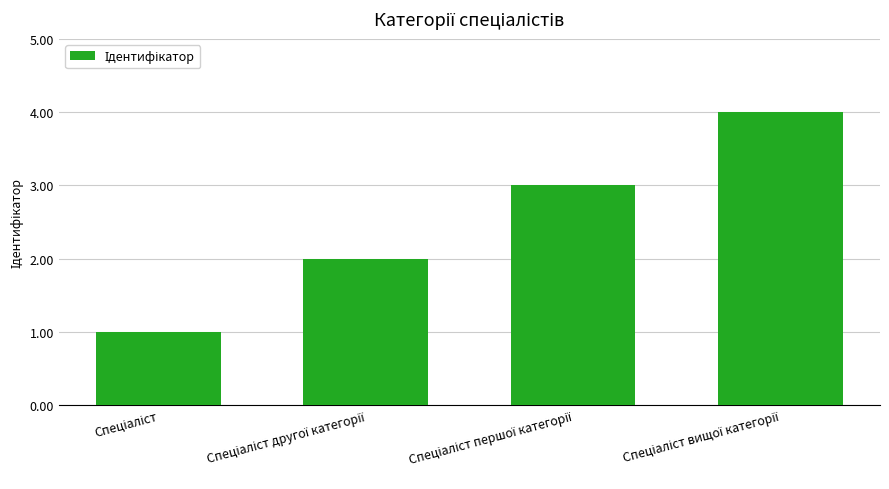

What is the sum of all values?

10